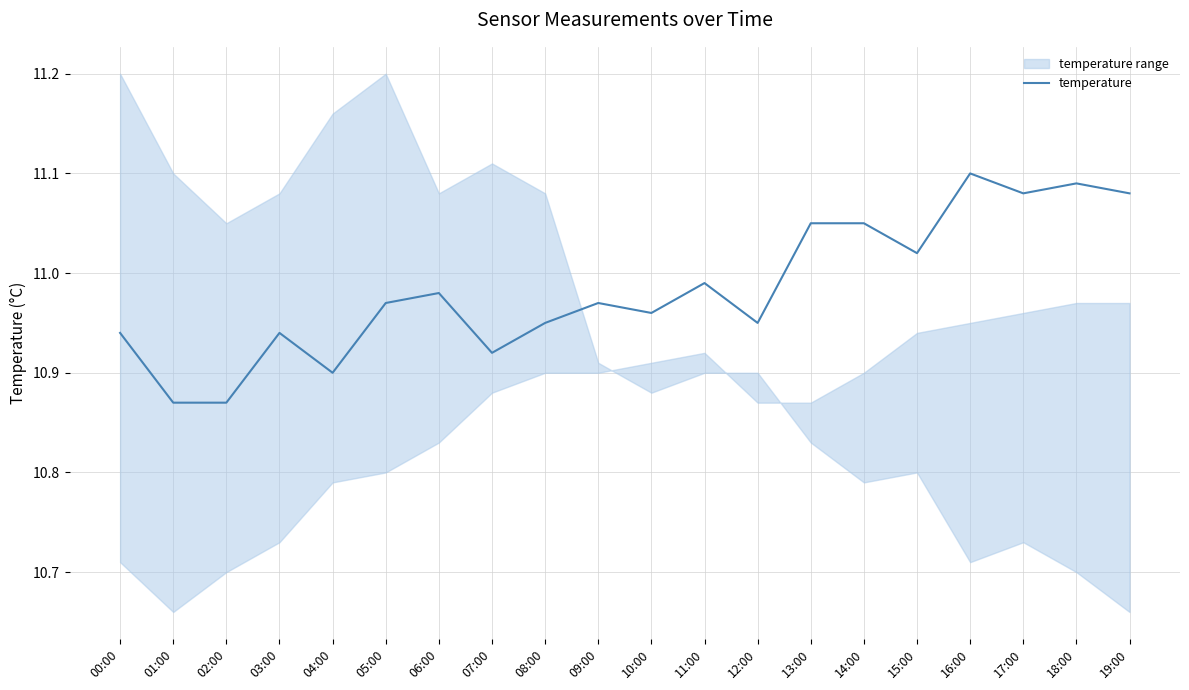

How many lines are shown in the chart?

1